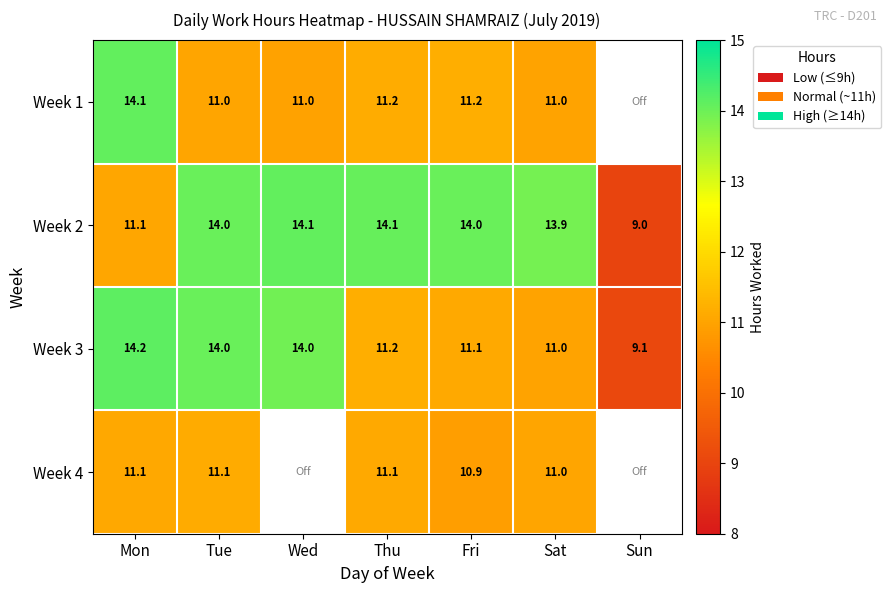

Is the value of Week 1 at Mon greater than the value of Week 4 at Tue?

Yes